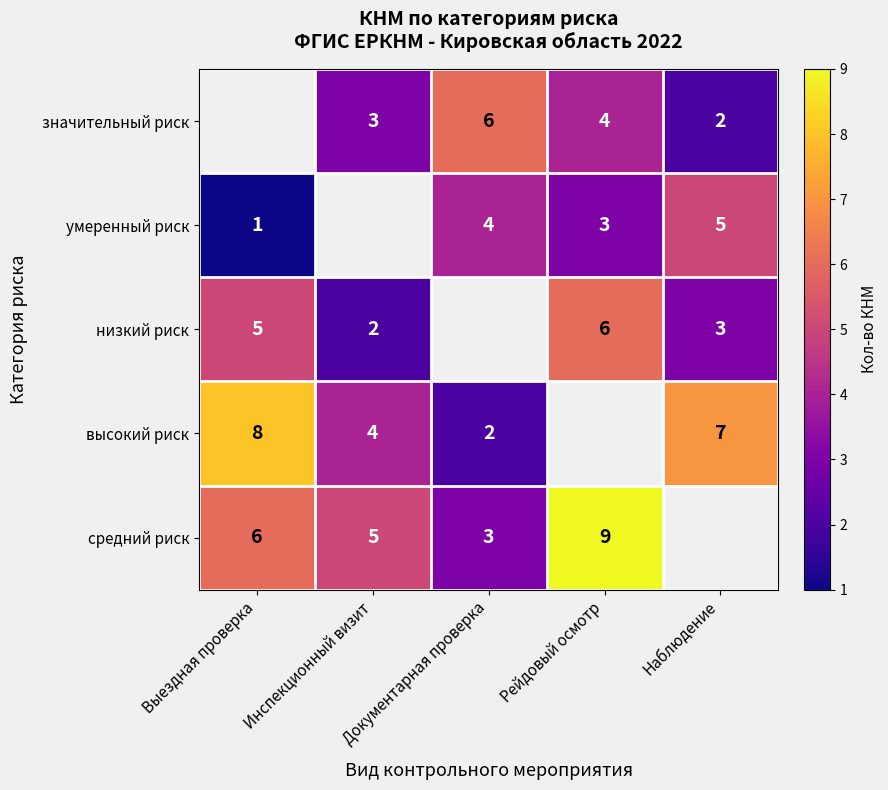

What is the difference between the highest and lowest values at Рейдовый осмотр?

6